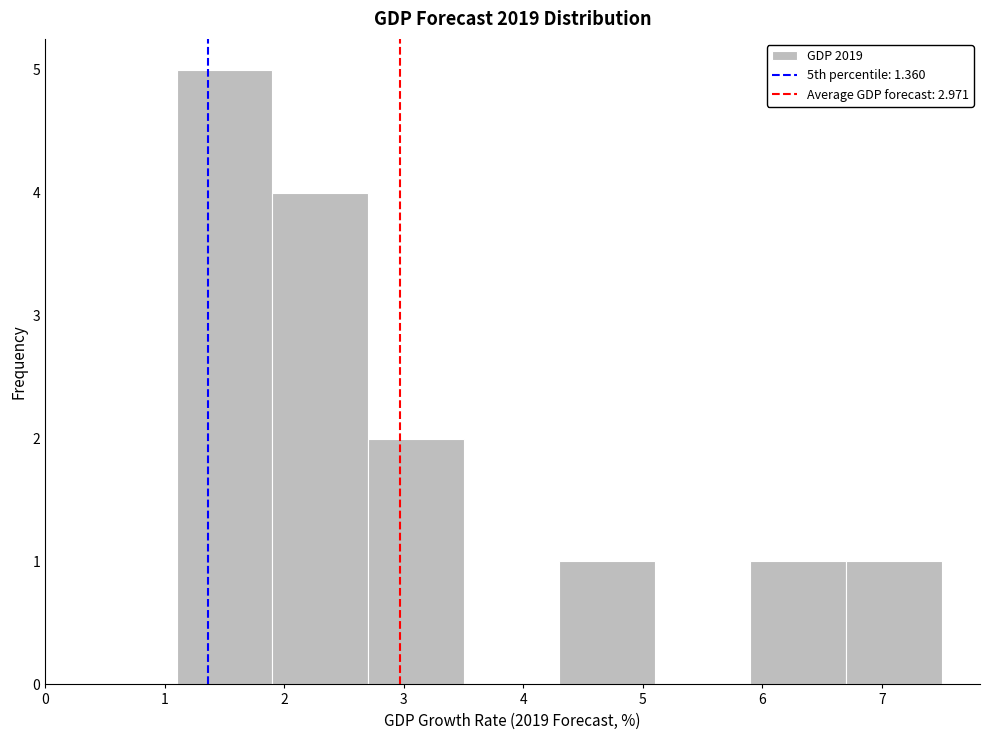

Over which range of the x-axis is the bar tallest?

1.1 to 1.9